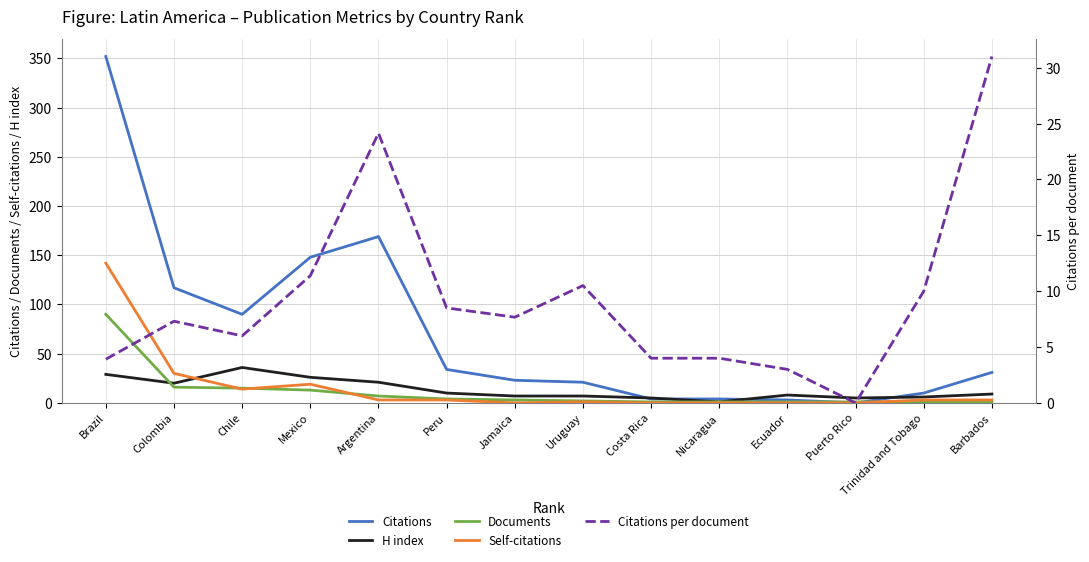

Reading right to left, transcribe all the data shown in this chart.

Citations: Barbados=31.0	Trinidad and Tobago=10.0	Puerto Rico=0.0	Ecuador=3.0	Nicaragua=4.0	Costa Rica=4.0	Uruguay=21.0	Jamaica=23.0	Peru=34.0	Argentina=169.0	Mexico=148.0	Chile=90.0	Colombia=117.0	Brazil=352.0
H index: Barbados=9.0	Trinidad and Tobago=6.0	Puerto Rico=5.0	Ecuador=8.0	Nicaragua=1.0	Costa Rica=5.0	Uruguay=7.0	Jamaica=7.0	Peru=10.0	Argentina=21.0	Mexico=26.0	Chile=36.0	Colombia=20.0	Brazil=29.0
Documents: Barbados=1.0	Trinidad and Tobago=1.0	Puerto Rico=1.0	Ecuador=1.0	Nicaragua=1.0	Costa Rica=1.0	Uruguay=2.0	Jamaica=3.0	Peru=4.0	Argentina=7.0	Mexico=13.0	Chile=15.0	Colombia=16.0	Brazil=90.0
Self-citations: Barbados=3.0	Trinidad and Tobago=3.0	Puerto Rico=0.0	Ecuador=0.0	Nicaragua=0.0	Costa Rica=0.0	Uruguay=1.0	Jamaica=0.0	Peru=3.0	Argentina=3.0	Mexico=19.0	Chile=14.0	Colombia=30.0	Brazil=142.0
Citations per document: Barbados=31.0	Trinidad and Tobago=10.0	Puerto Rico=0.0	Ecuador=3.0	Nicaragua=4.0	Costa Rica=4.0	Uruguay=10.5	Jamaica=7.7	Peru=8.5	Argentina=24.1	Mexico=11.4	Chile=6.0	Colombia=7.3	Brazil=3.9